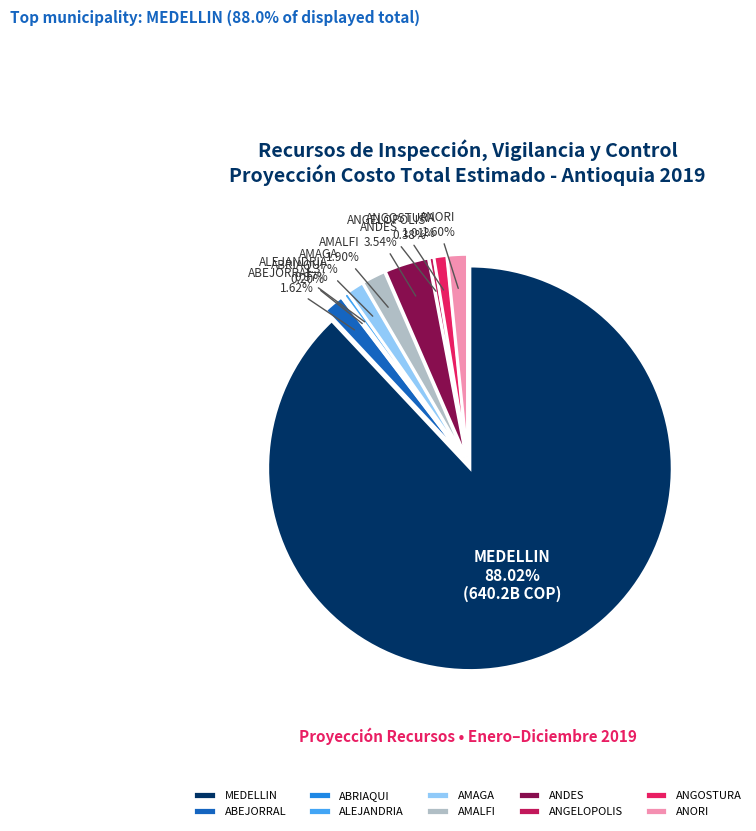

To the nearest percent, what percentage of the pie is ANDES?

4%